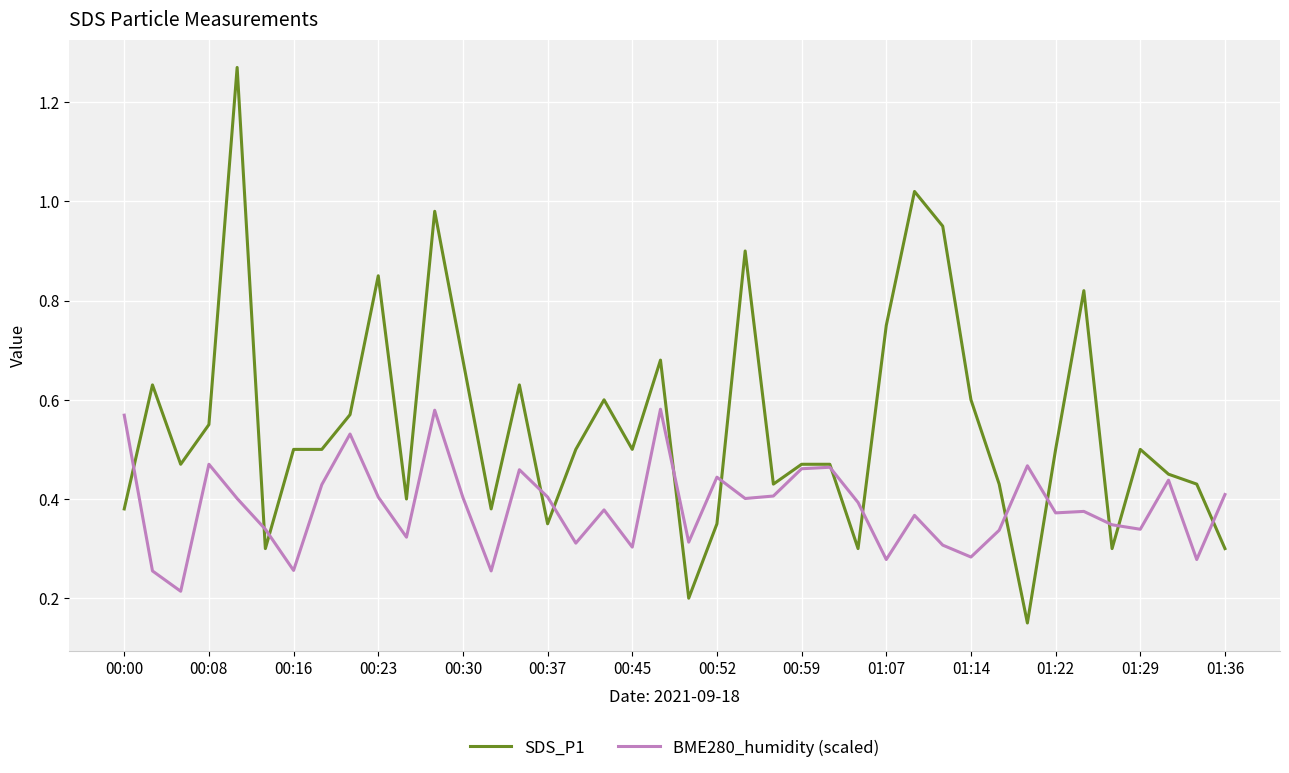

Rank the series by their maximum value, from highest to lowest.

SDS_P1, BME280_humidity (scaled)